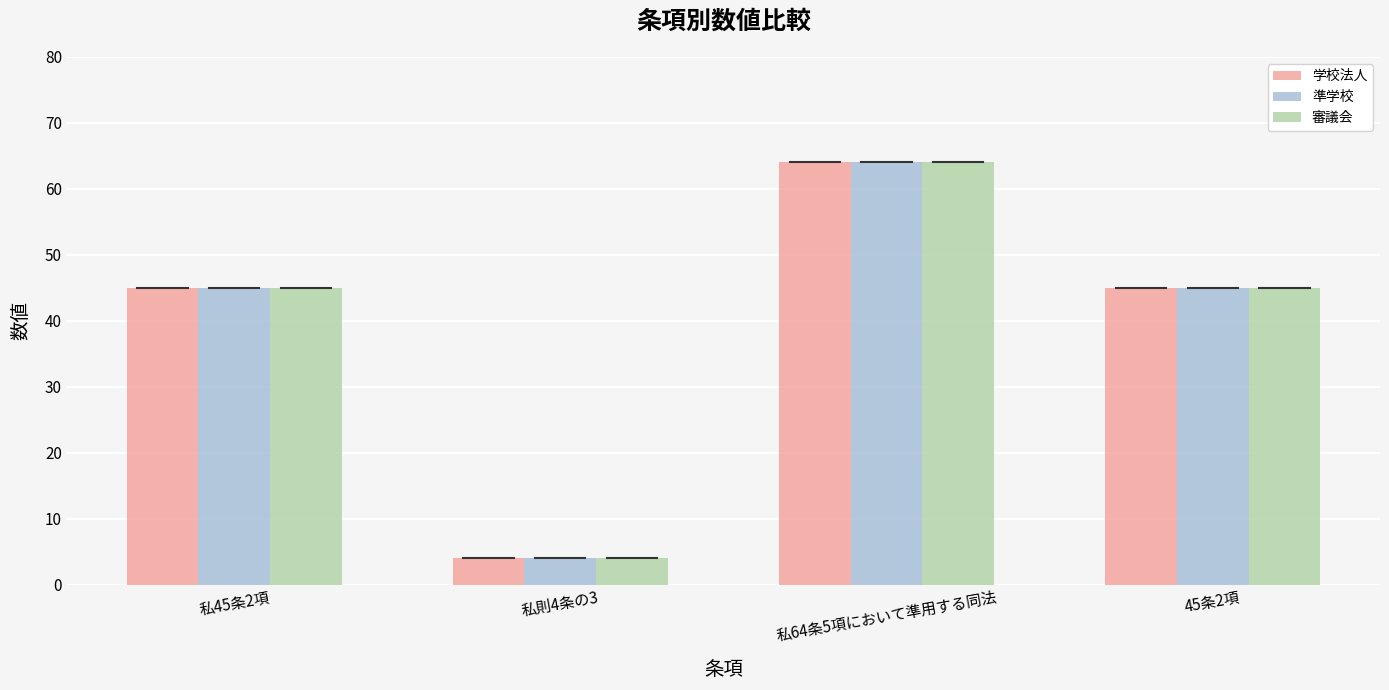

Which label corresponds to the smallest value in the chart?

私則4条の3